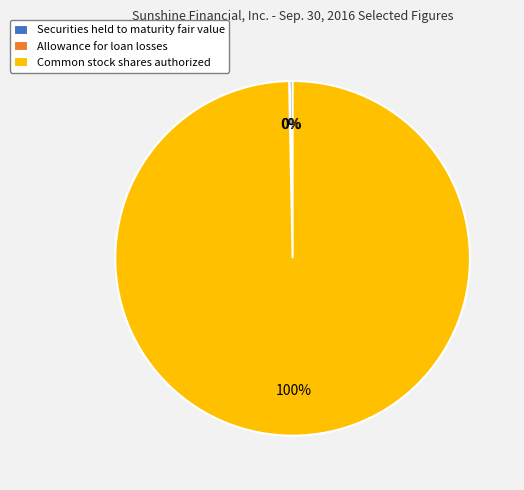

What is the largest slice in the pie chart?

Common stock shares authorized